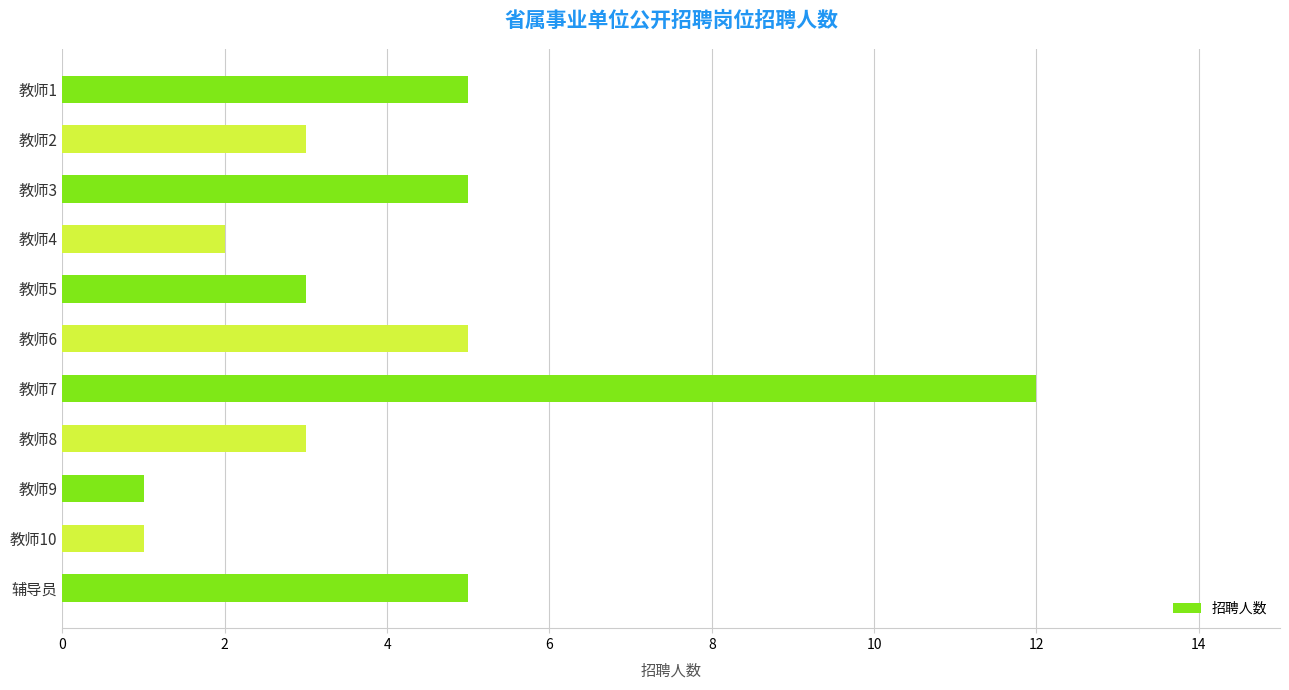

Which category has the highest value across all series?

教师7